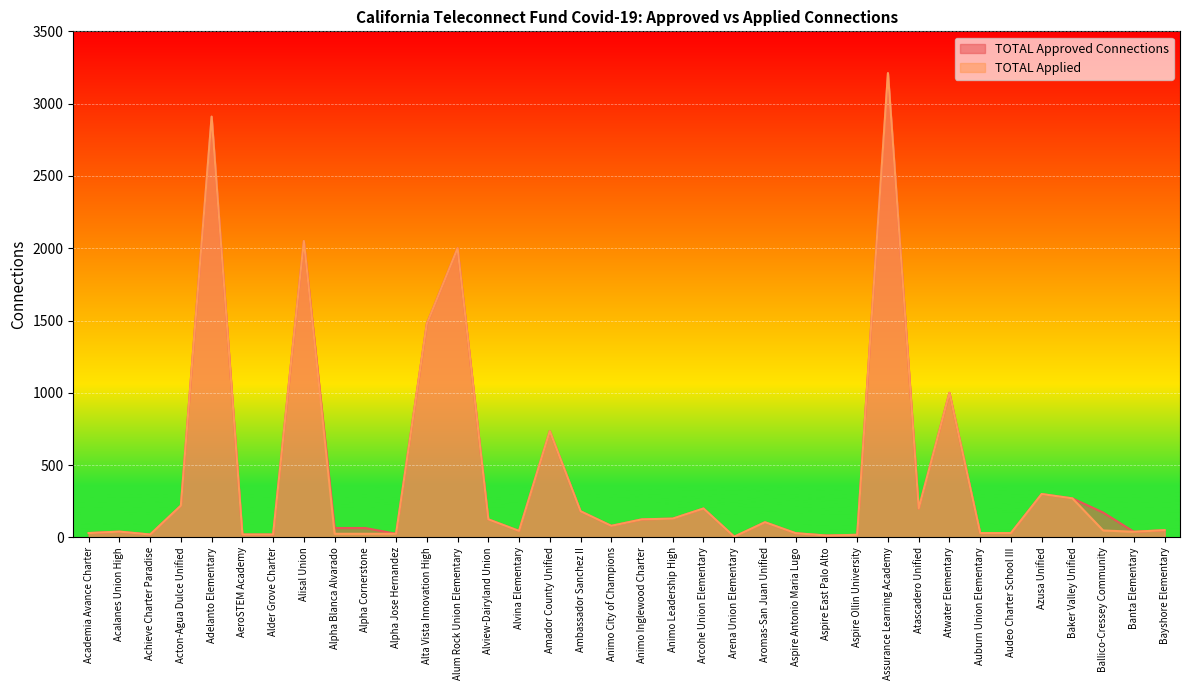

Is the value of TOTAL Applied at Alpha Cornerstone greater than the value of TOTAL Approved Connections at Alvina Elementary?

No